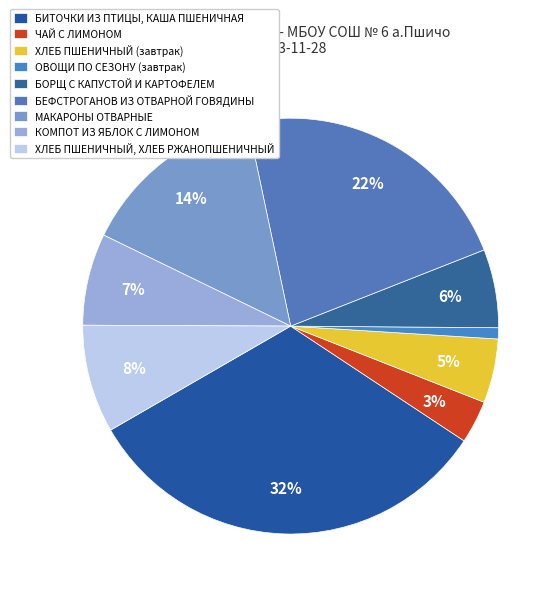

Is it true that БЕФСТРОГАНОВ ИЗ ОТВАРНОЙ ГОВЯДИНЫ is 14% of the pie?

False